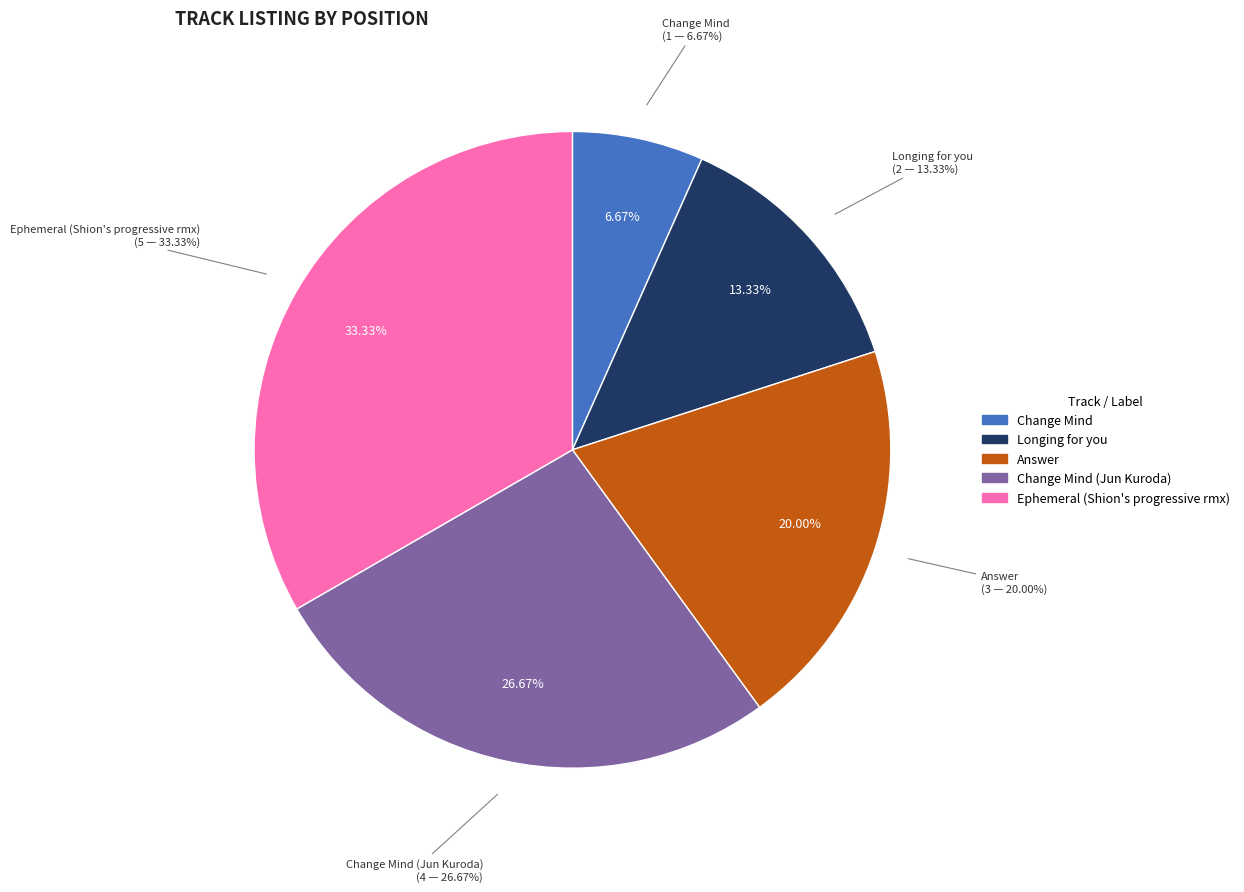

What is the change in value from Longing for you to Ephemeral (Shion's progressive rmx)?

+3